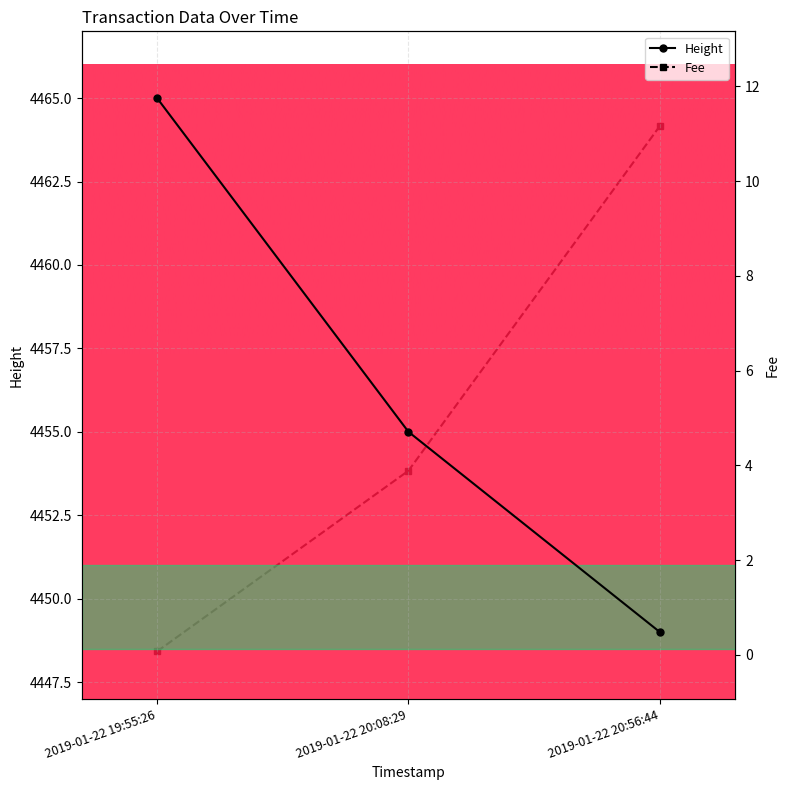

What are all the series names shown in the legend?

Height, Fee